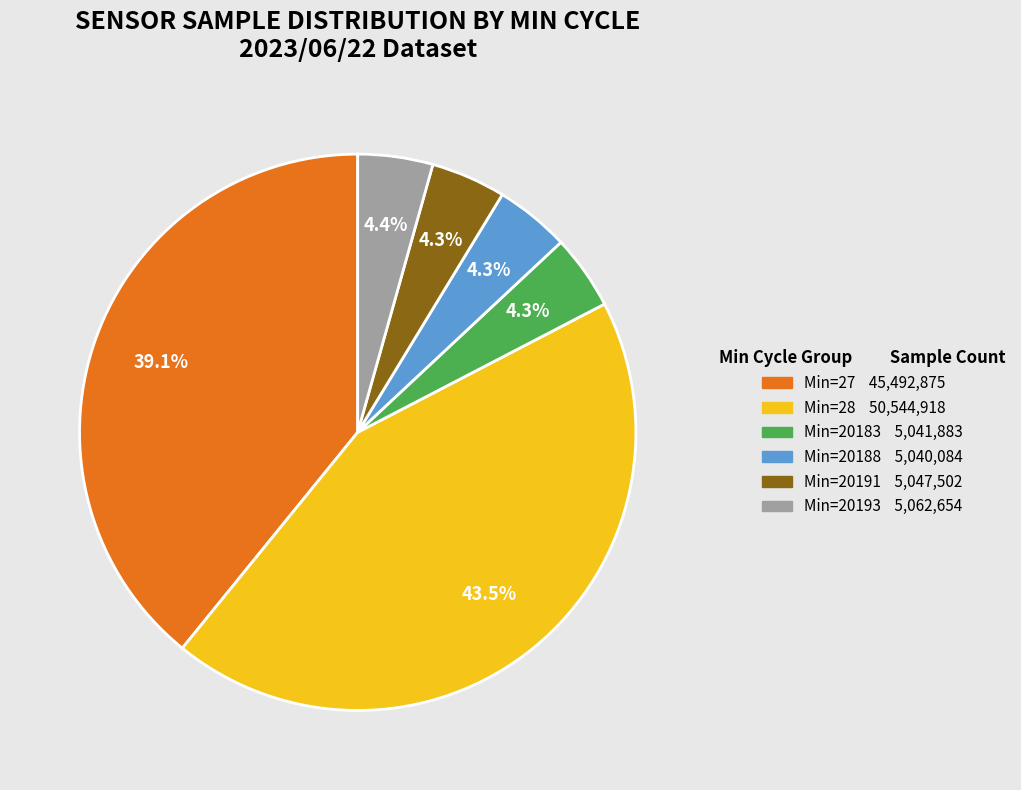

Does any single category account for the majority?

No